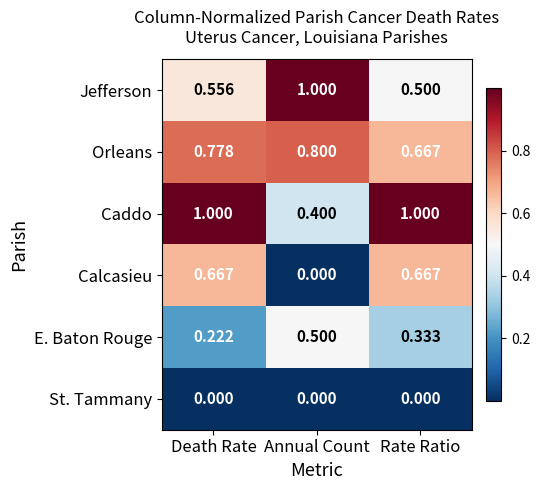

Is the value of Calcasieu at Death Rate greater than the value of Jefferson at Death Rate?

Yes